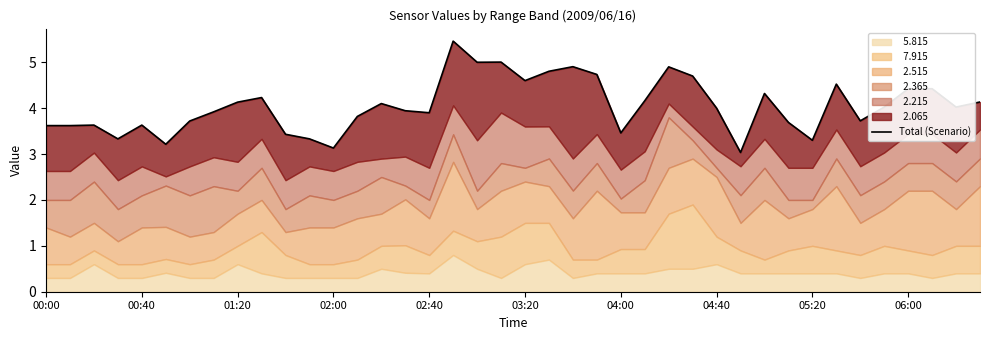

Approximately how many times larger is the value at 02:40 compared to 15?

0.9